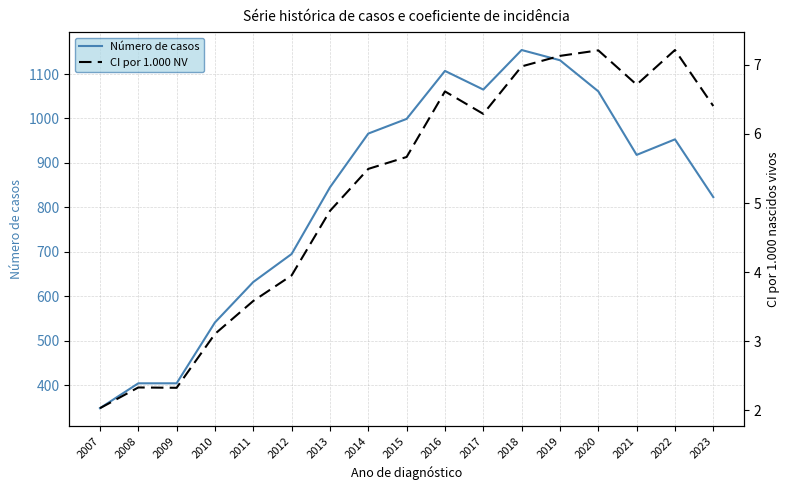

Which series has the largest total across all categories?

Número de casos